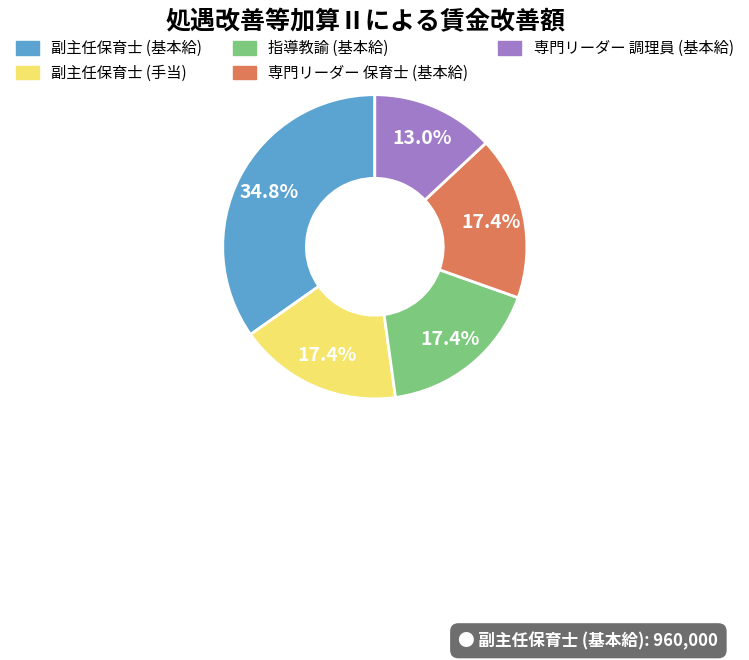

Which slice is the largest?

副主任保育士 (基本給)